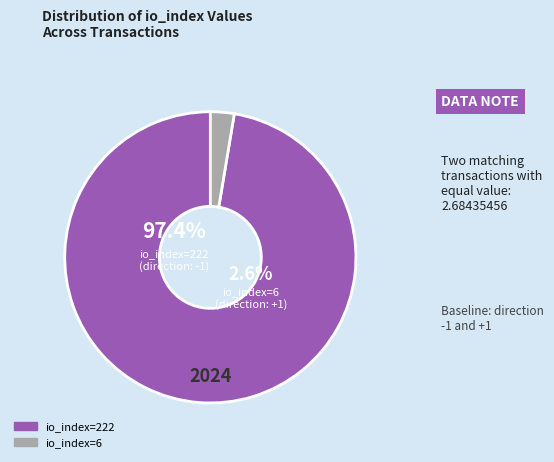

To the nearest percent, what percentage of the pie is io_index=222?

97%